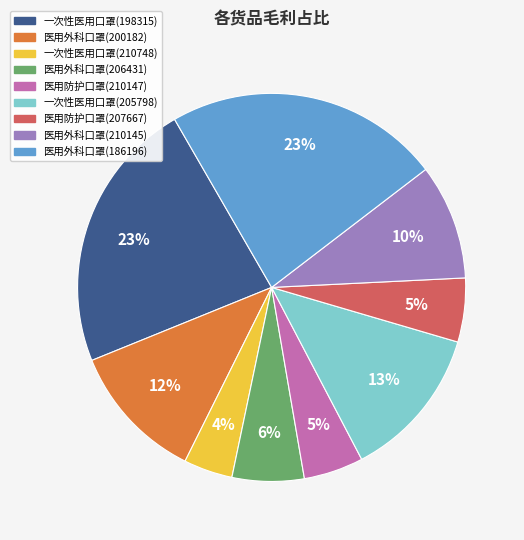

To the nearest percent, what is the average slice percentage?

11%